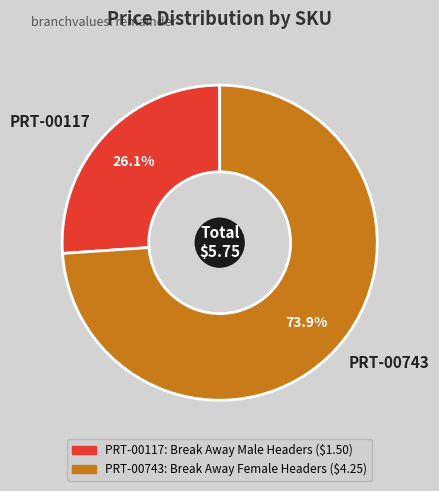

What portion of the pie excludes PRT-00117?

73.9%